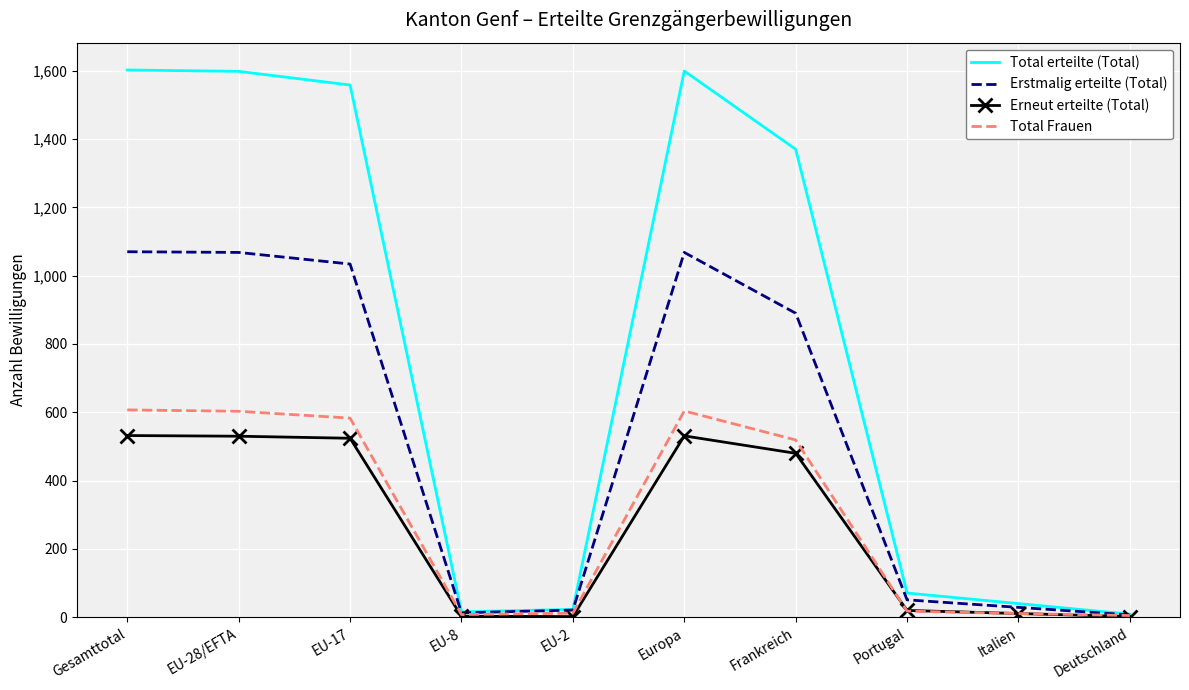

Which series has the largest range (max minus min)?

Total erteilte (Total)